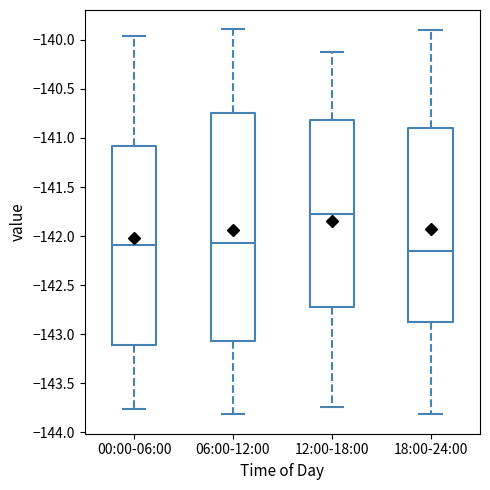

Which box has the lowest median line?

18:00-24:00